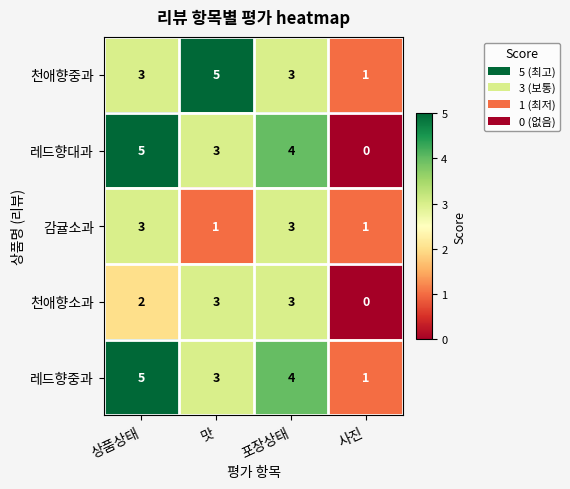

Is it true that 감귤소과 equals 3 at 상품상태?

True